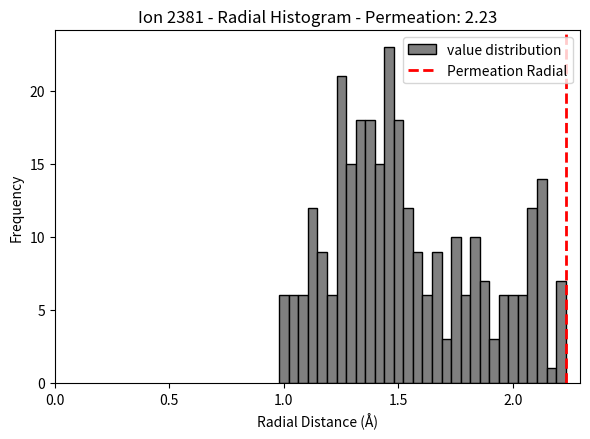

Read against the x-axis, roughly where is the centre of the tallest bar?

1.45